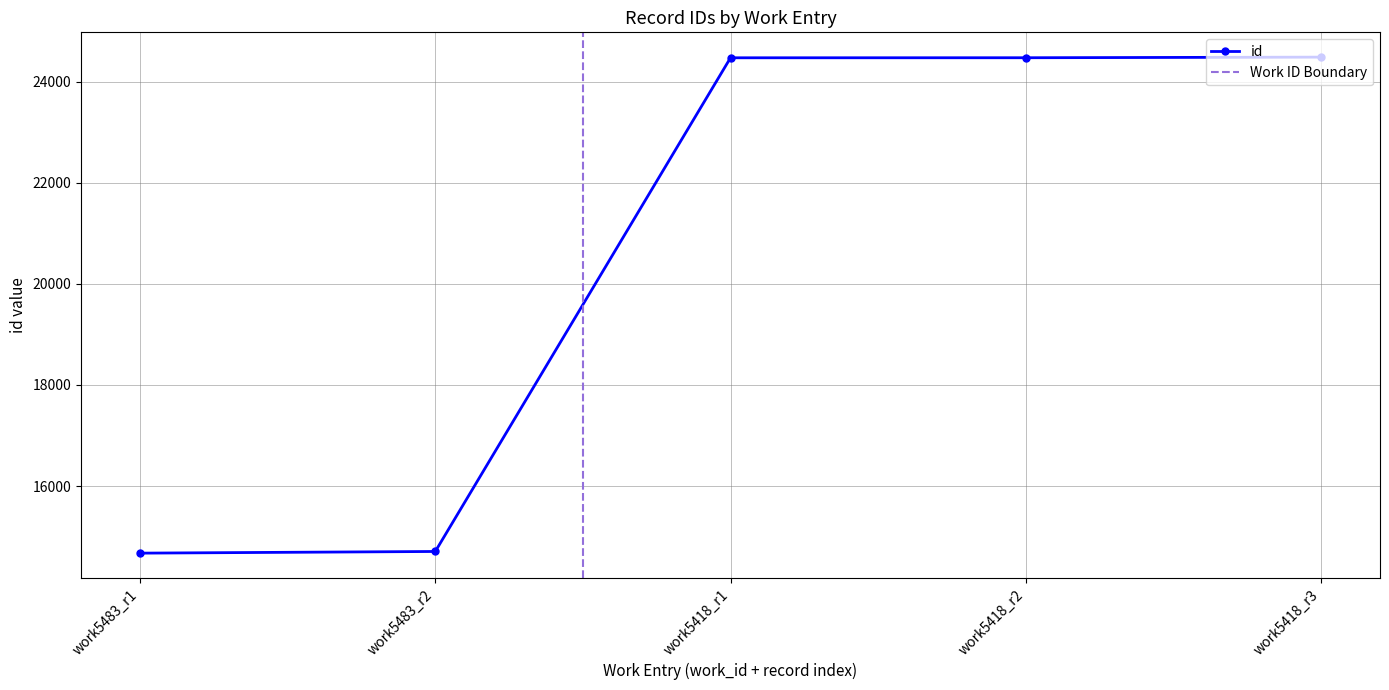

What is the value of the 5th point from the left?

24470